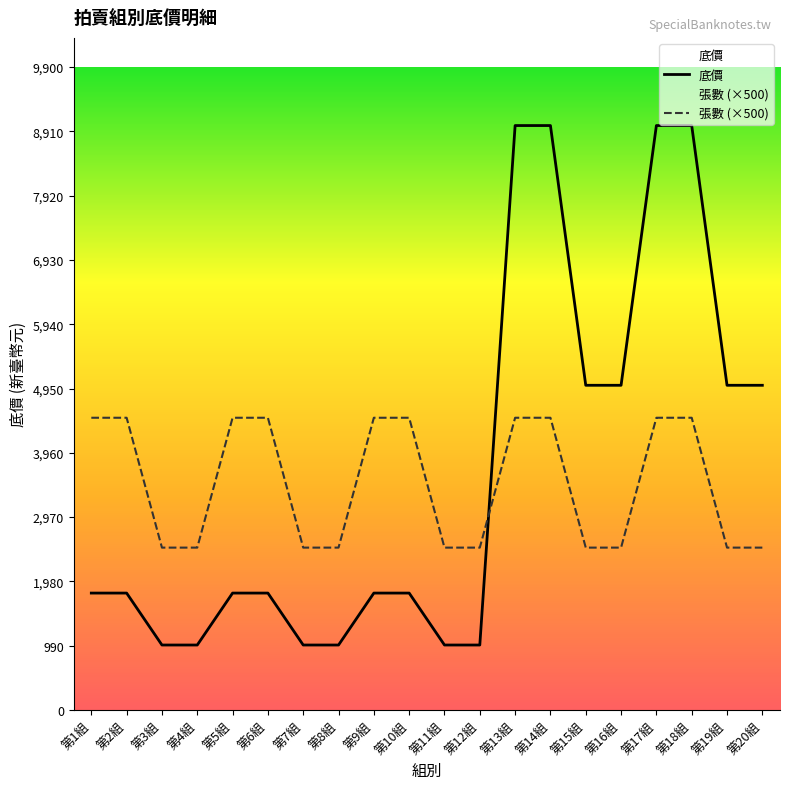

Which category has the highest value in the 張數 (×500) series?

第1組